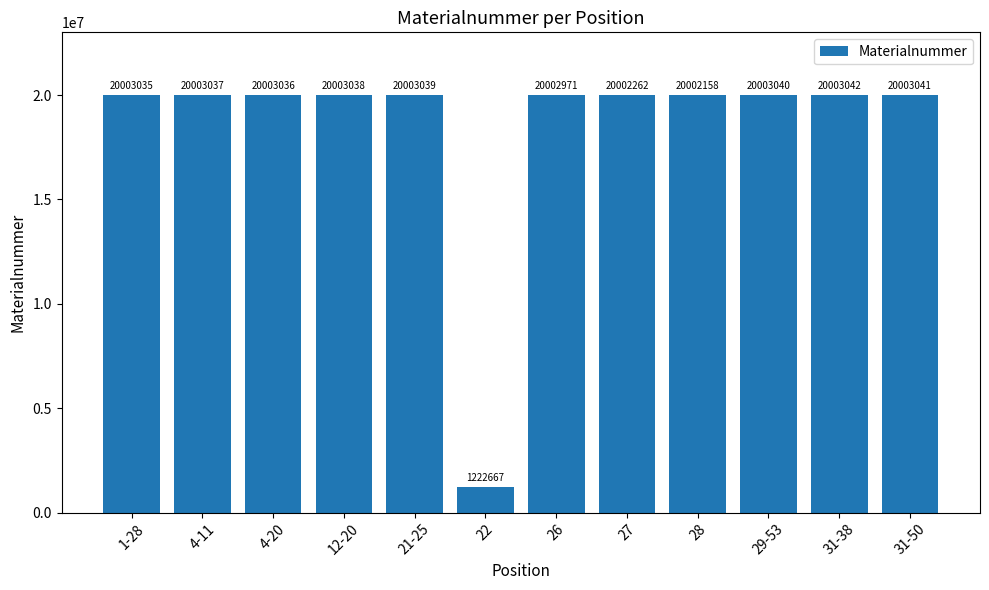

Reading left to right, what are all the values shown in this chart?

1-28=20003035	4-11=20003037	4-20=20003036	12-20=20003038	21-25=20003039	22=1222667	26=20002971	27=20002262	28=20002158	29-53=20003040	31-38=20003042	31-50=20003041